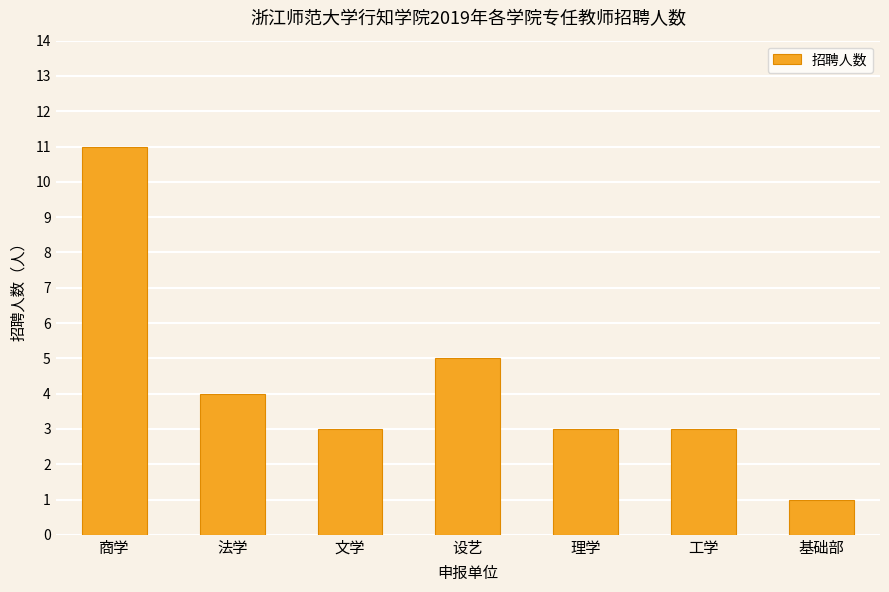

What is the change in value from 商学 to 工学?

-8